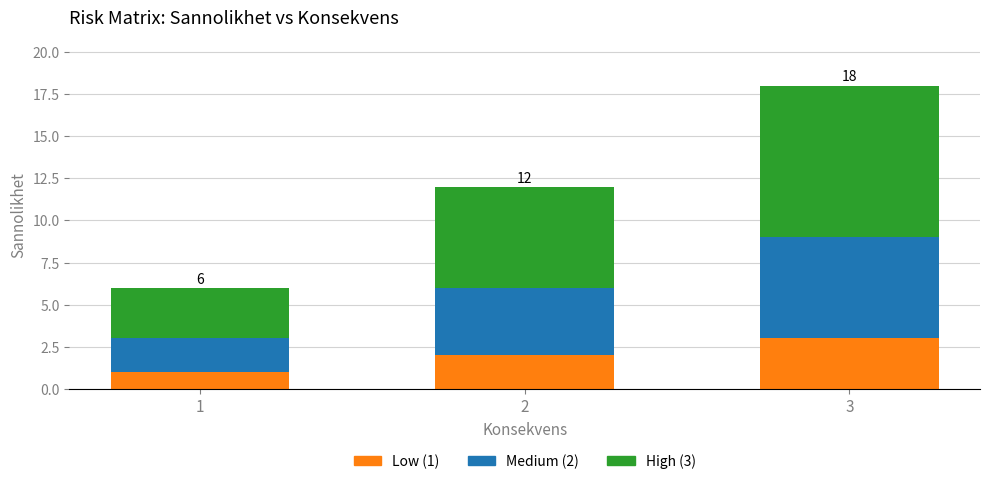

At which label does Low (1) reach its minimum?

1